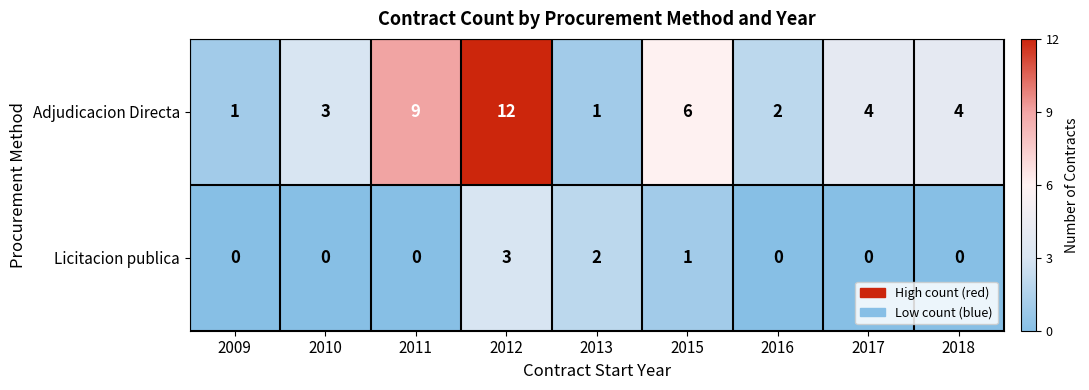

Is it true that Adjudicacion Directa equals 9 at 2015?

False